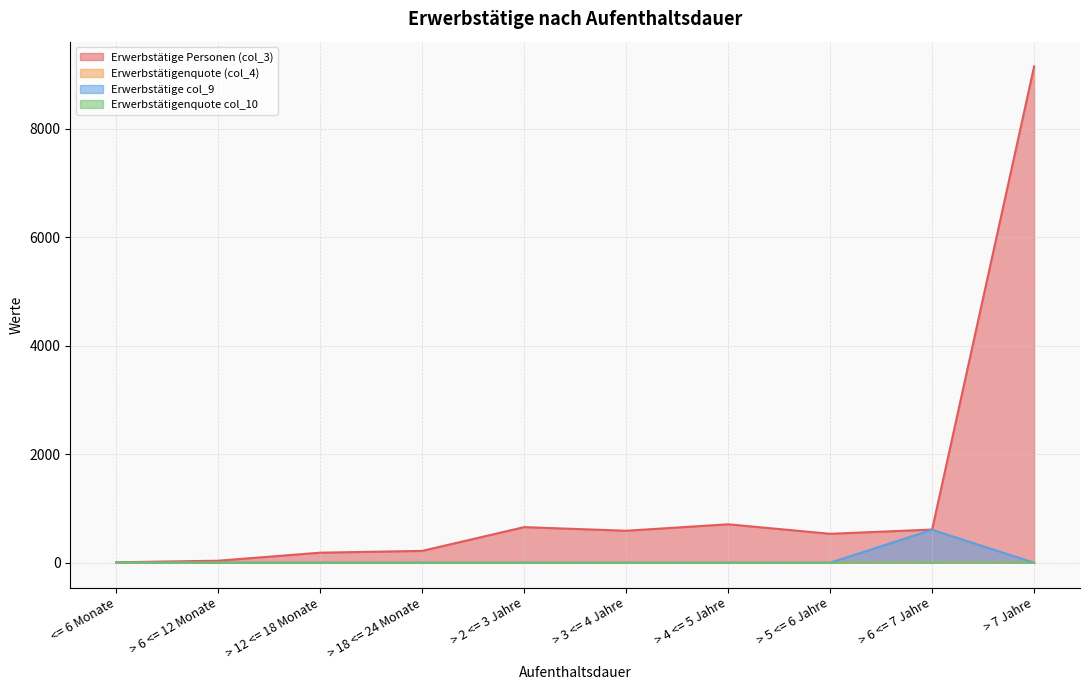

List the series in order of their peak value, lowest first.

Erwerbstätigenquote col_10, Erwerbstätigenquote (col_4), Erwerbstätige col_9, Erwerbstätige Personen (col_3)